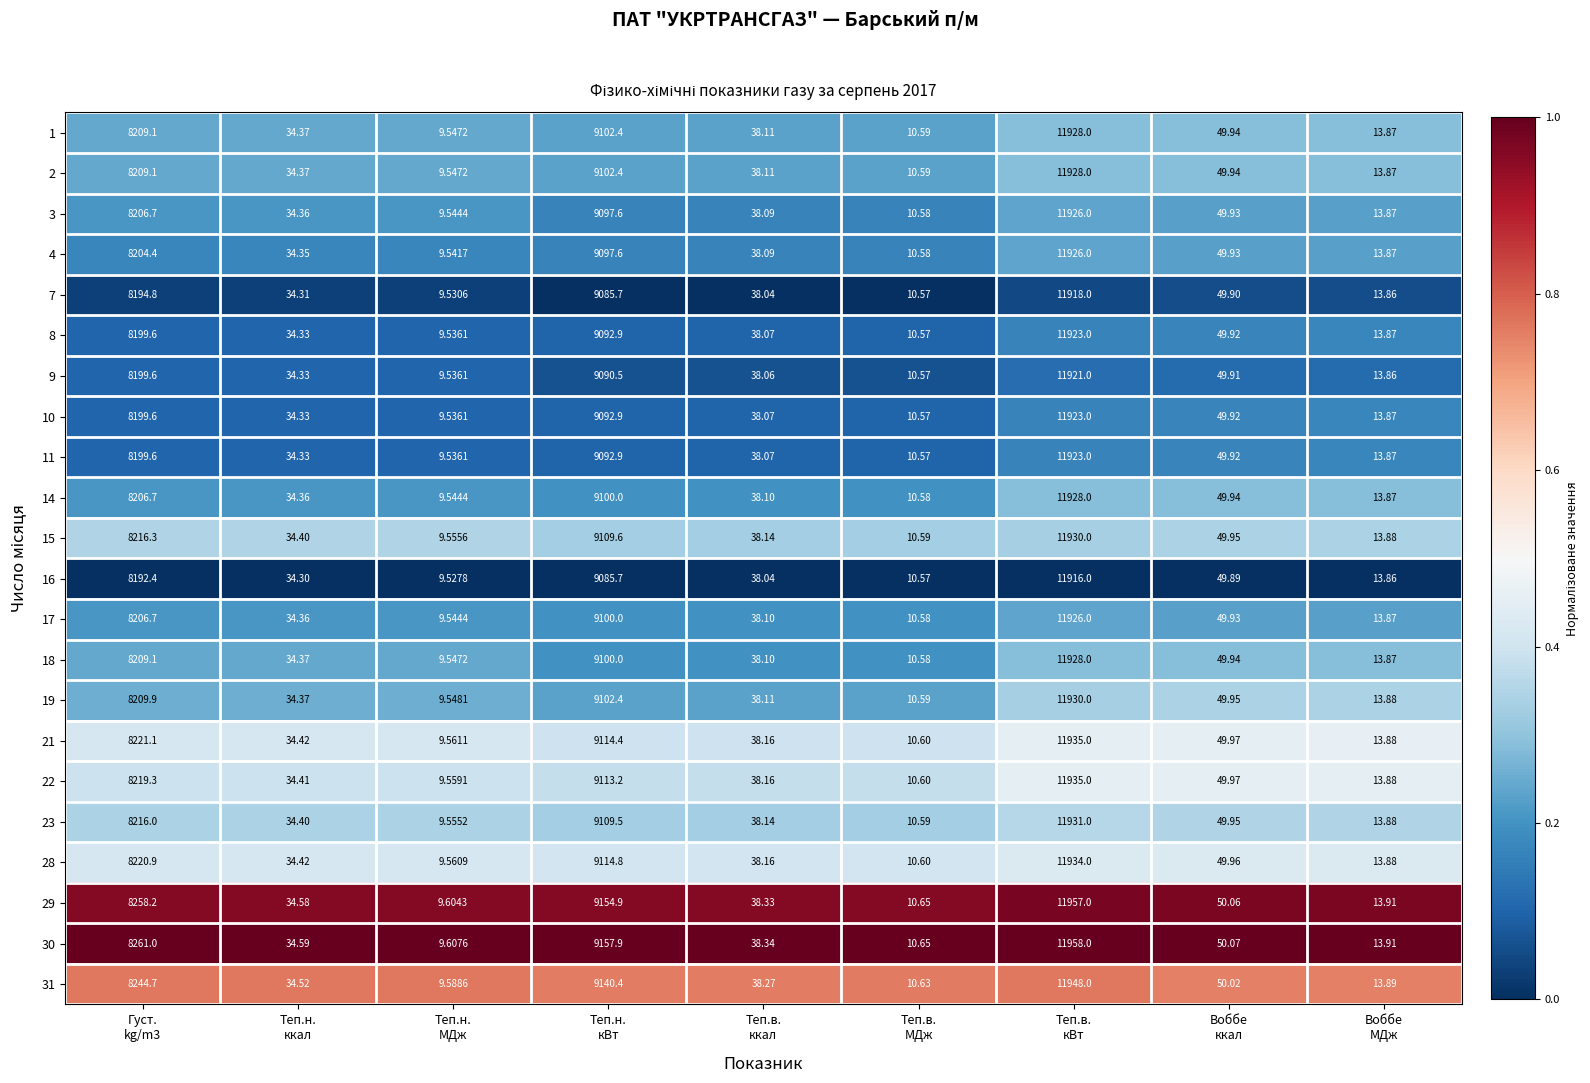

What is the greatest value displayed?

11958.0